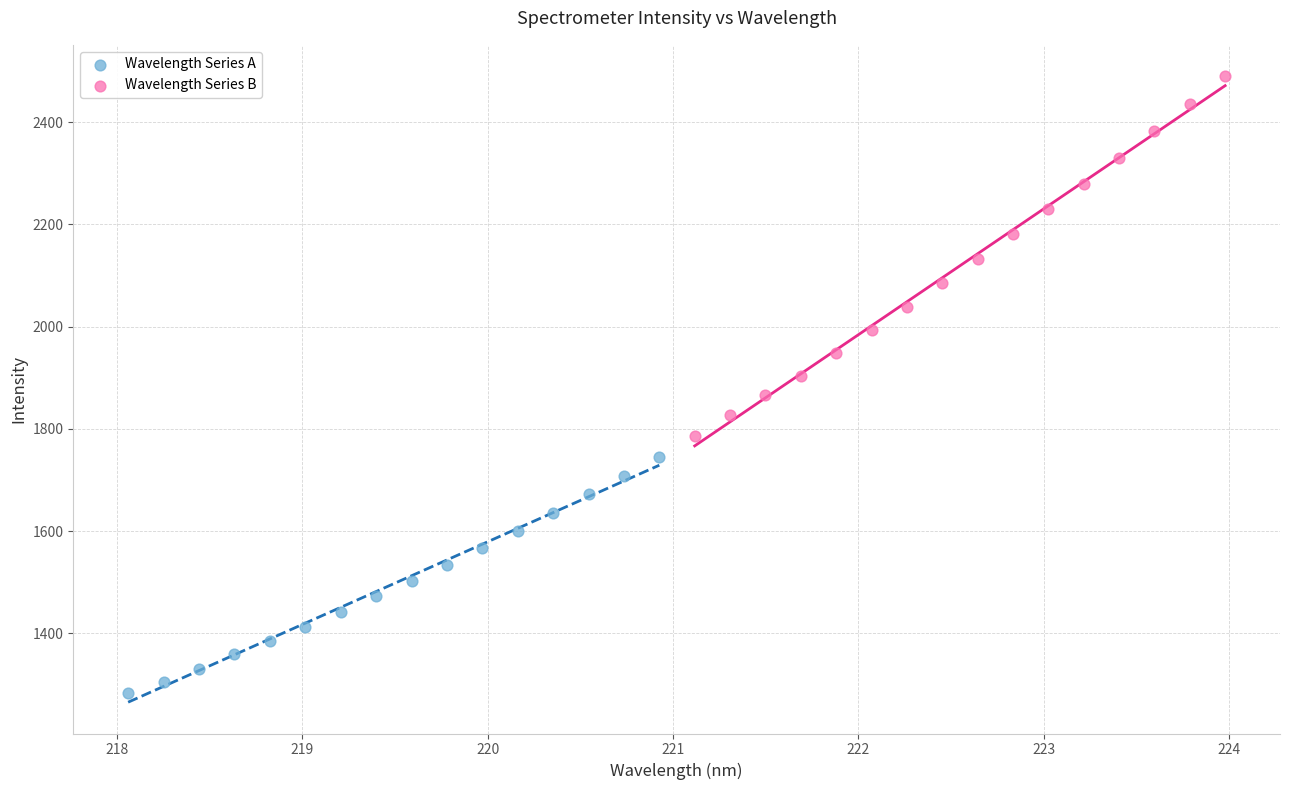

Which series contains the lowest Y value?

Wavelength Series A